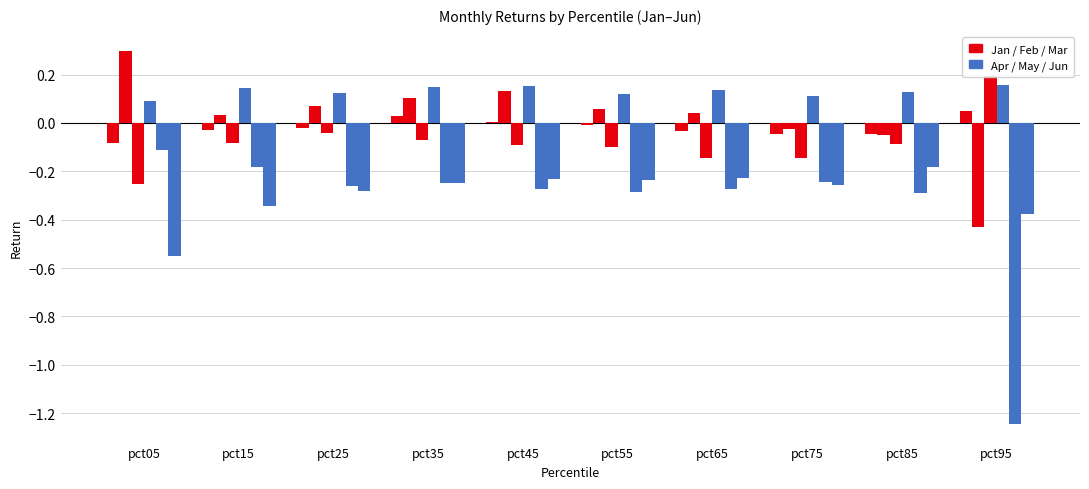

Where does the Jan series first go above 0?

pct35